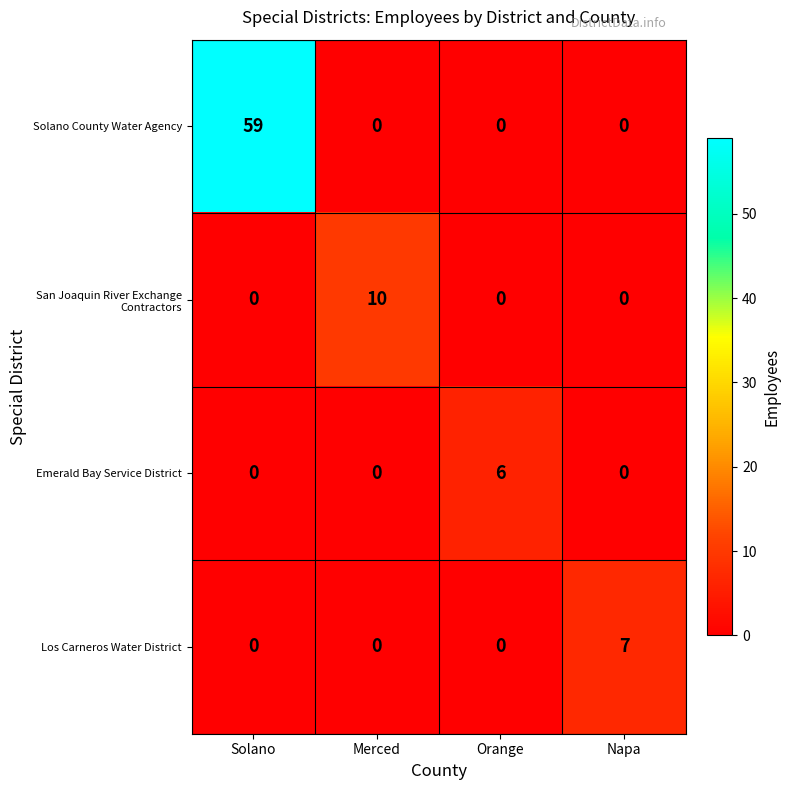

What is the total value across all series at Napa?

7